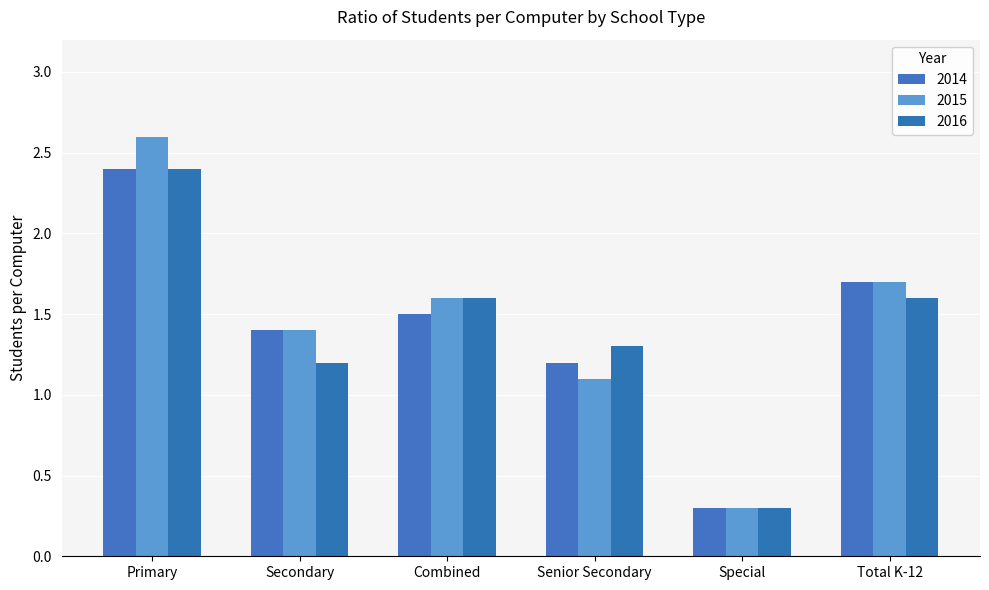

What is the sum of the 2015 values at Special and Primary?

2.9